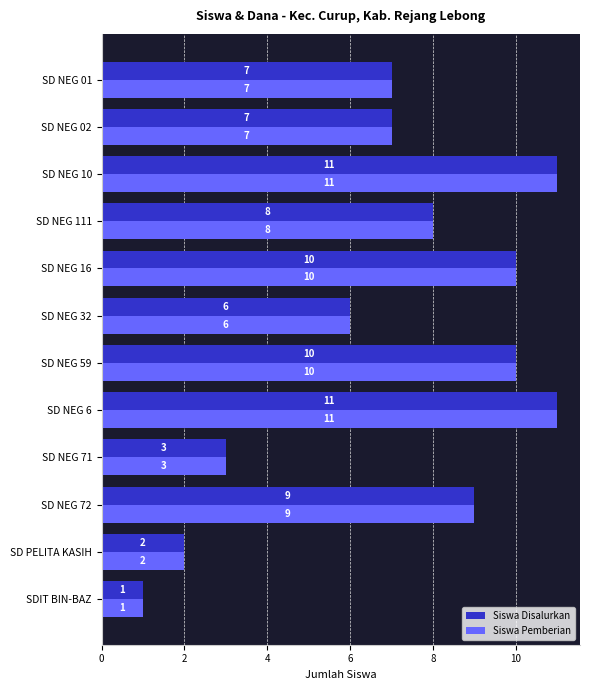

True or false: Siswa Disalurkan has a value of 10 at SD NEG 16.

True